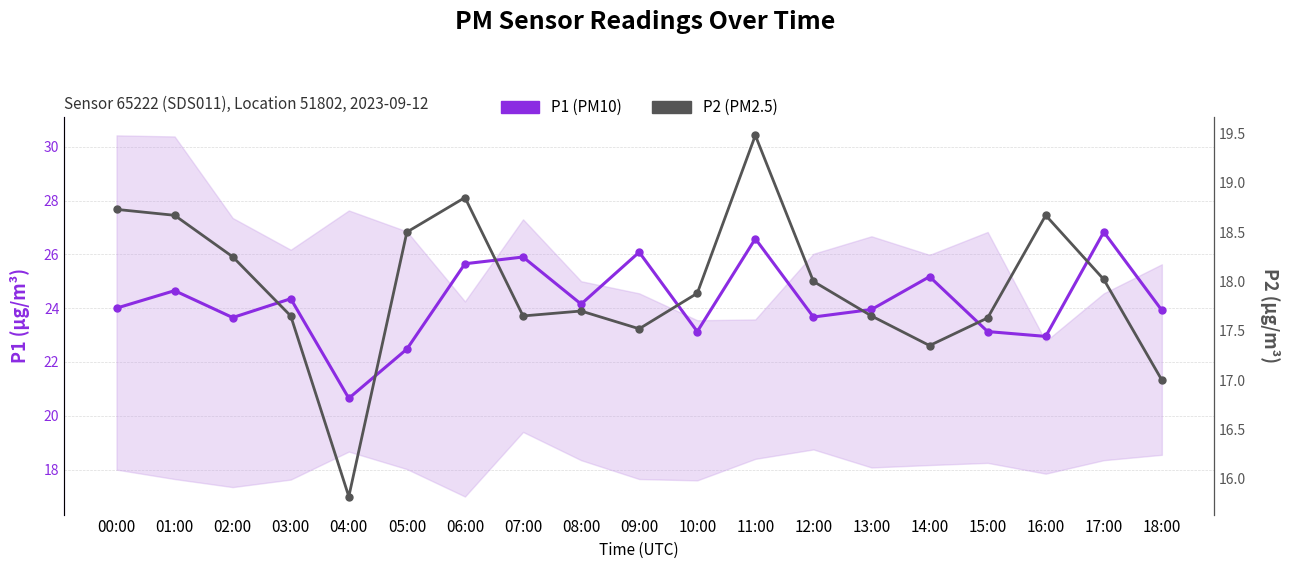

At which label is P1 (PM10) closest to 23?

16:00